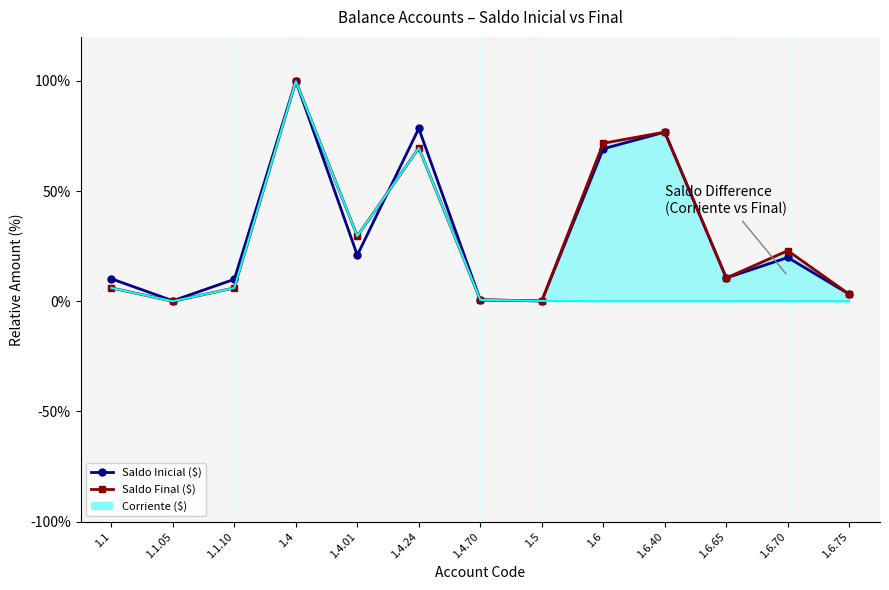

Which series ends up on top after the final intersection of Saldo Final ($) and Saldo Inicial ($)?

Saldo Final ($)